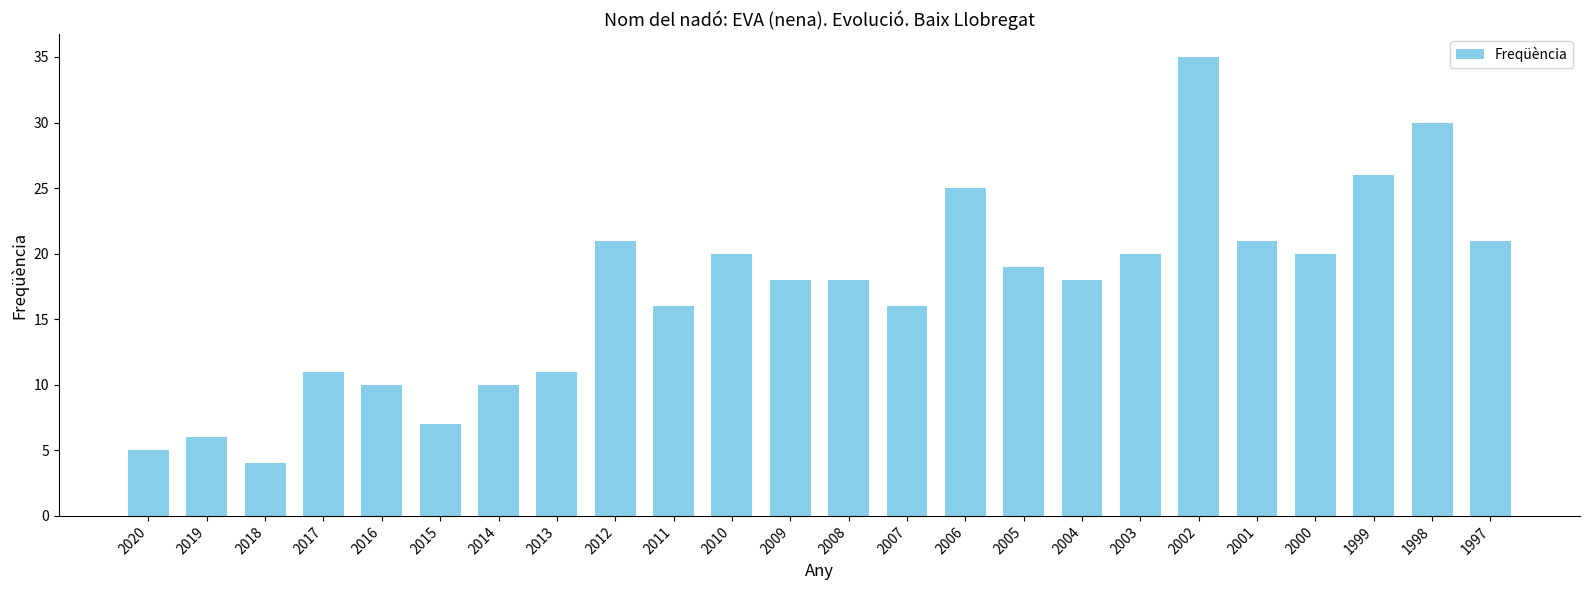

What is the smallest value displayed?

4